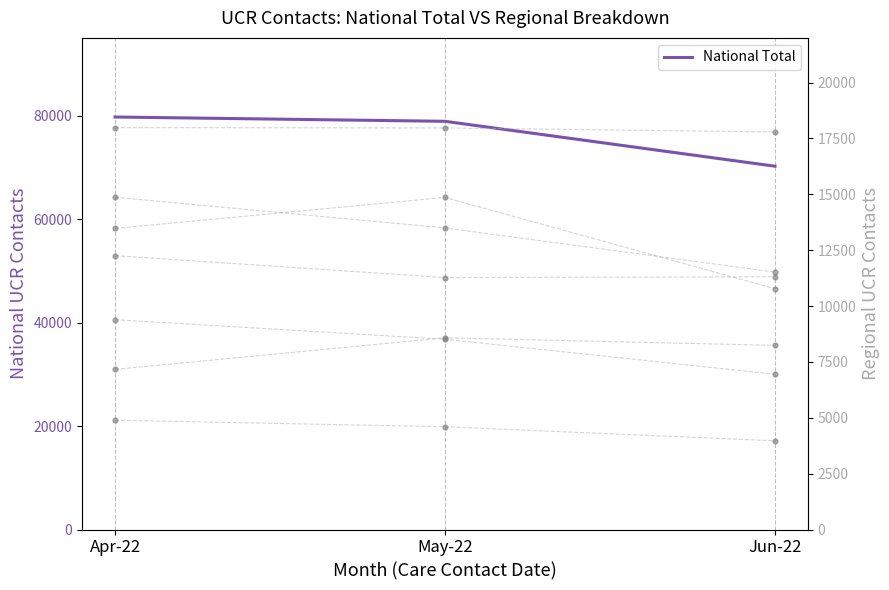

Which series has the largest Y range (max minus min)?

National Total